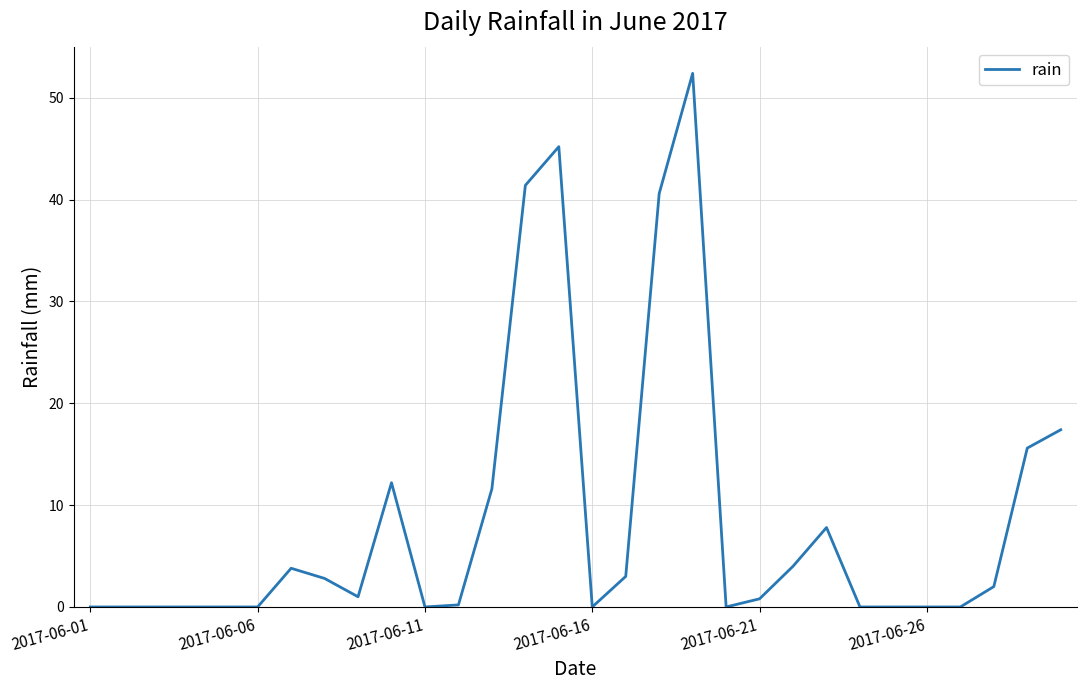

What is the greatest value displayed?

52.4